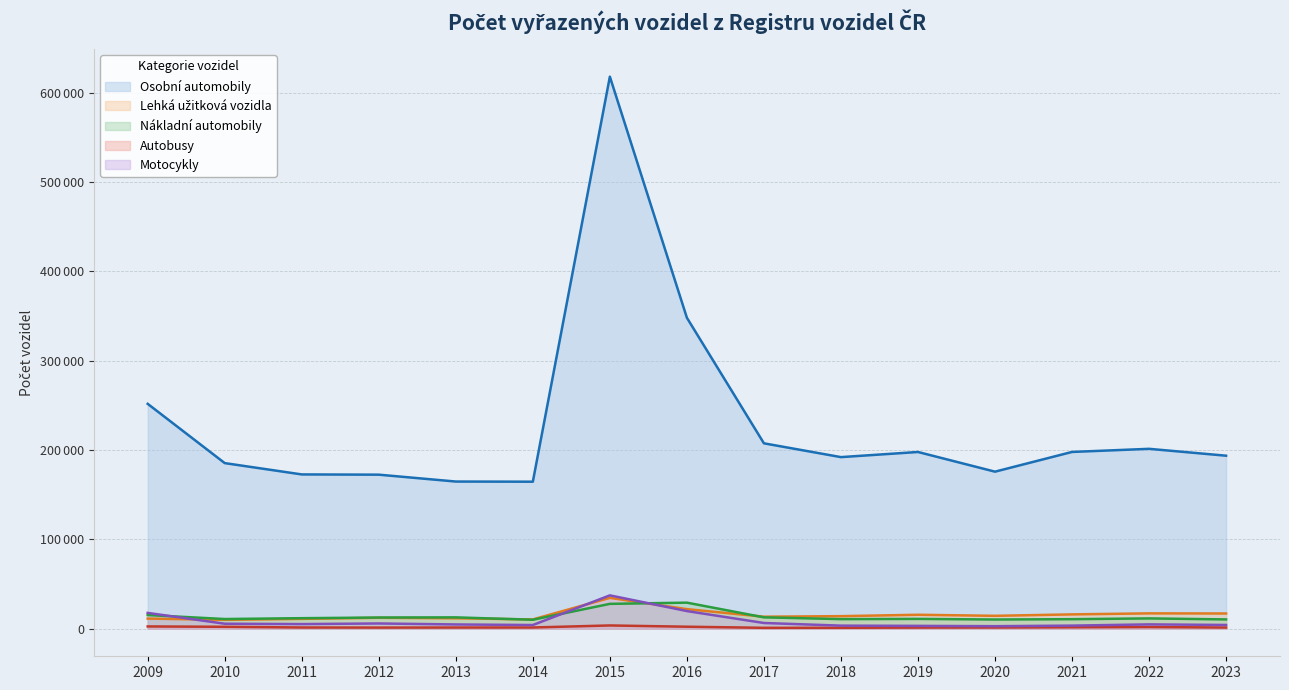

True or false: Autobusy and Lehká užitková vozidla intersect in this chart.

False